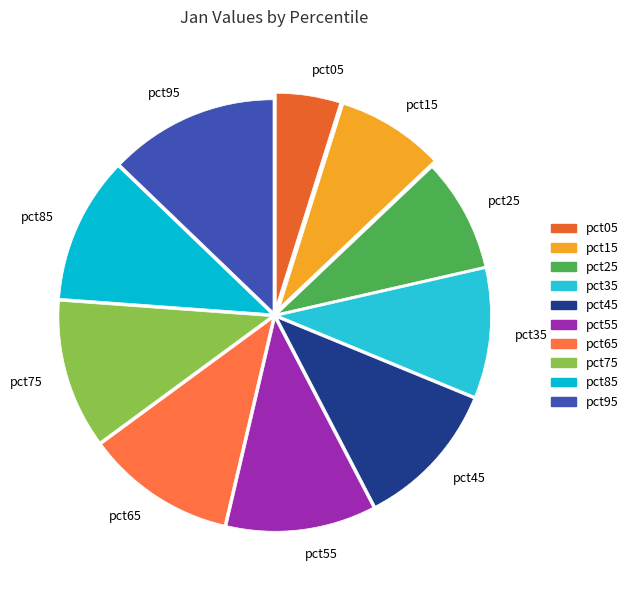

What is the smallest slice in the pie chart?

pct05